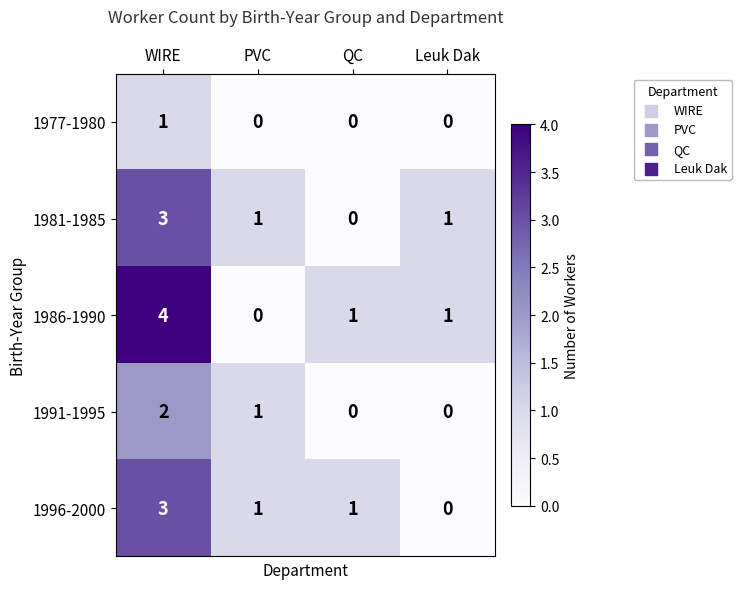

The 1991-1995 series shows 0 at Leuk Dak. True or false?

True